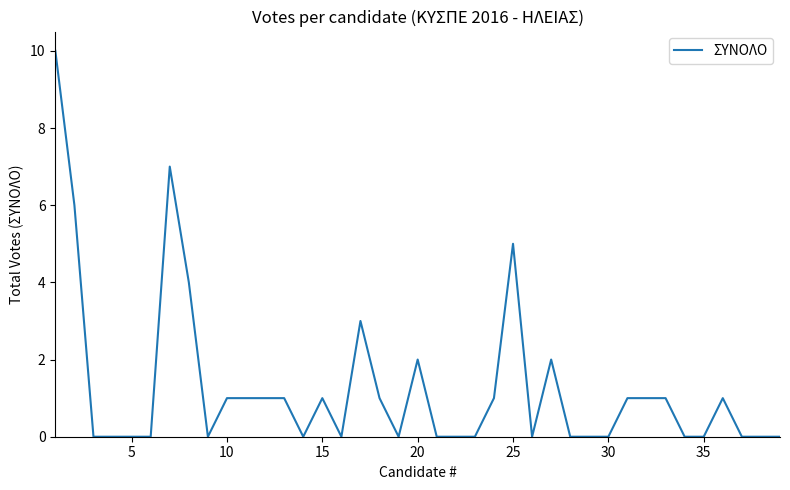

What is the maximum value shown in the chart?

10